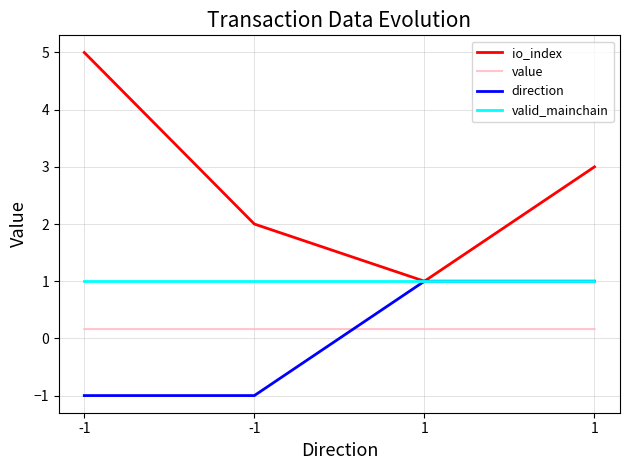

Does the chart have visible grid lines?

Yes